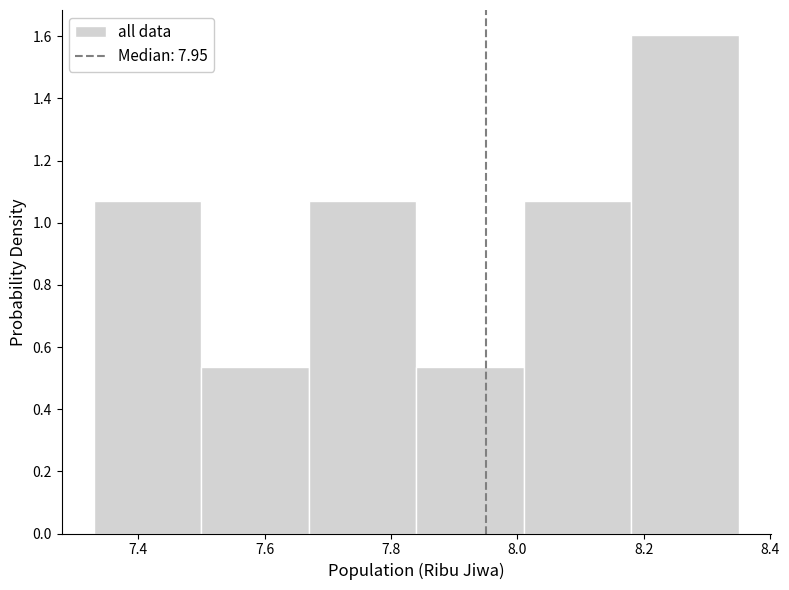

How tall is the bar that spans 7.33 to 7.50 on the x-axis? Neither the bar edges nor the heights are printed on the chart, so give them approximately, as read against the axes.

1.06